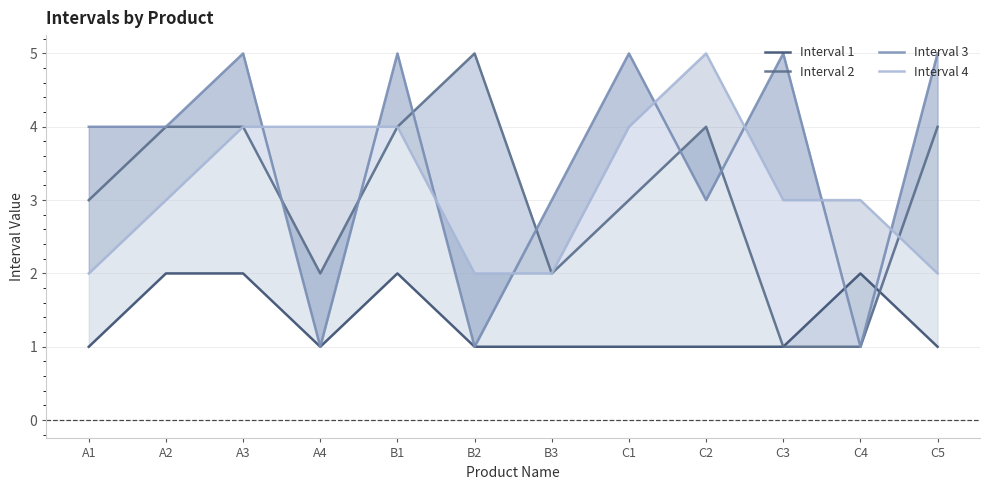

What is the label of the 2nd point from the right?

C4